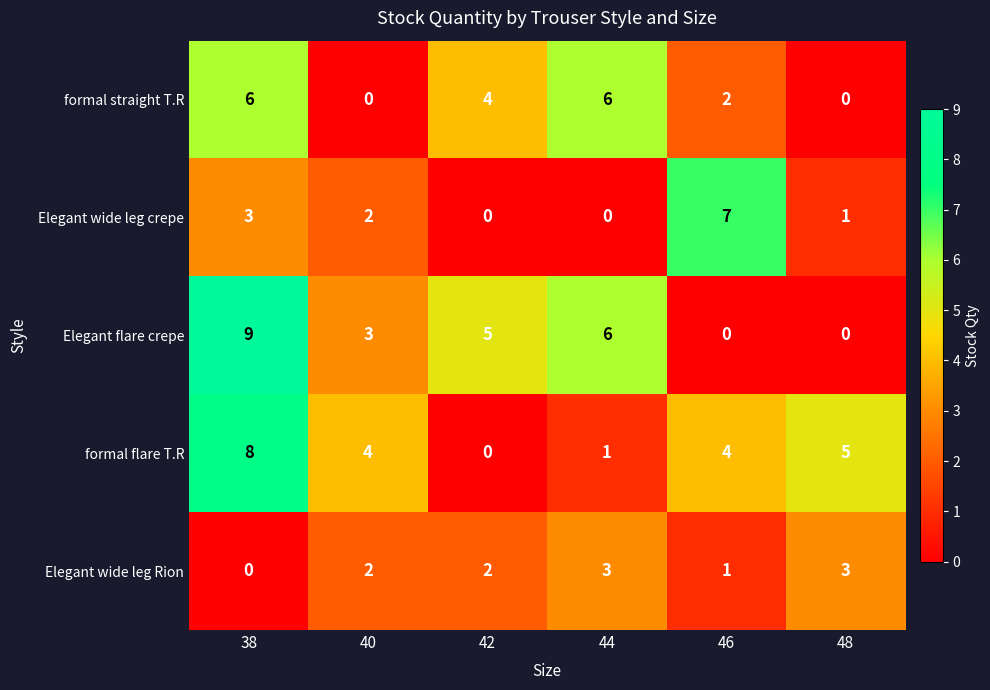

The Elegant wide leg crepe series shows 2 at 46. True or false?

False